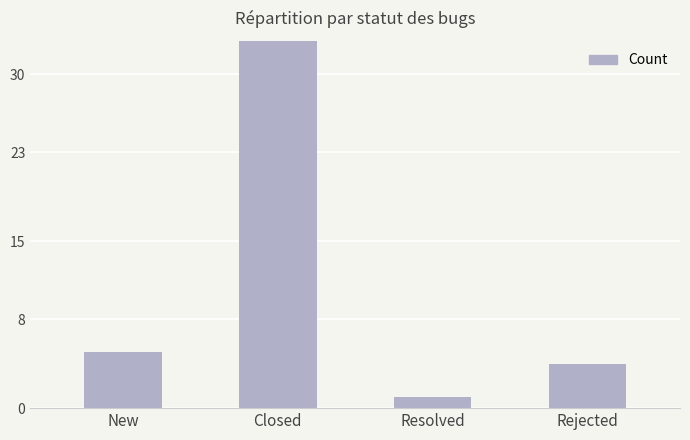

What is the maximum value shown in the chart?

34